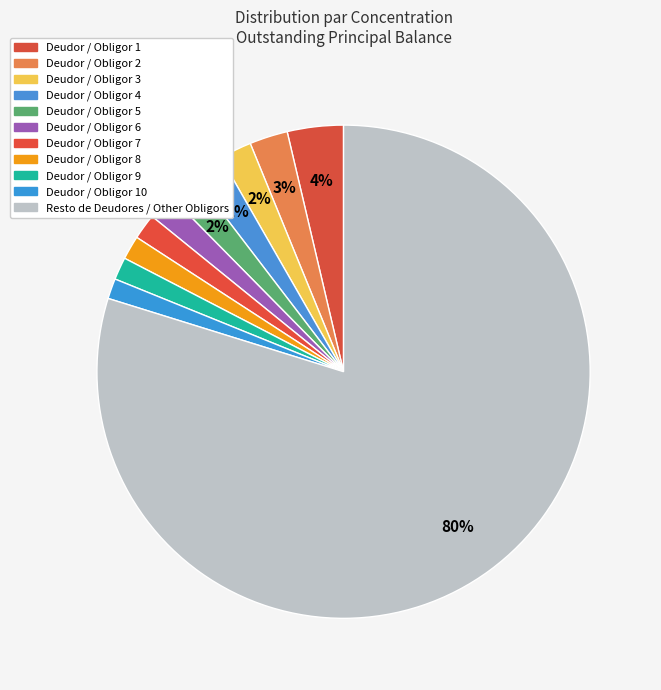

How many slices are in this pie chart?

11